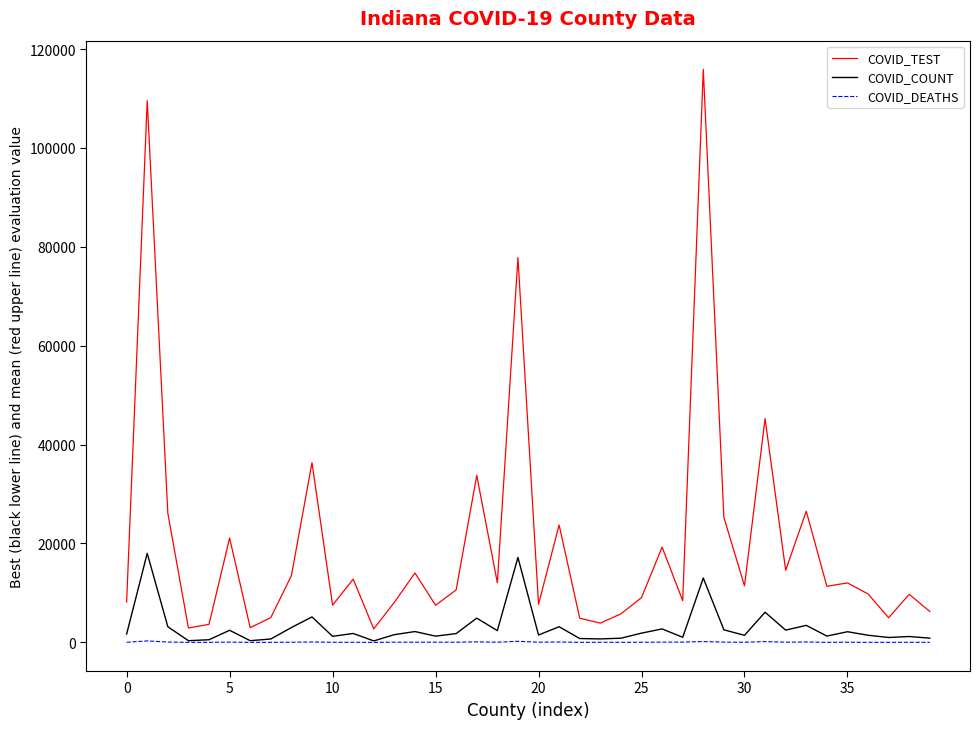

Does the chart display data point markers on the line(s)?

No